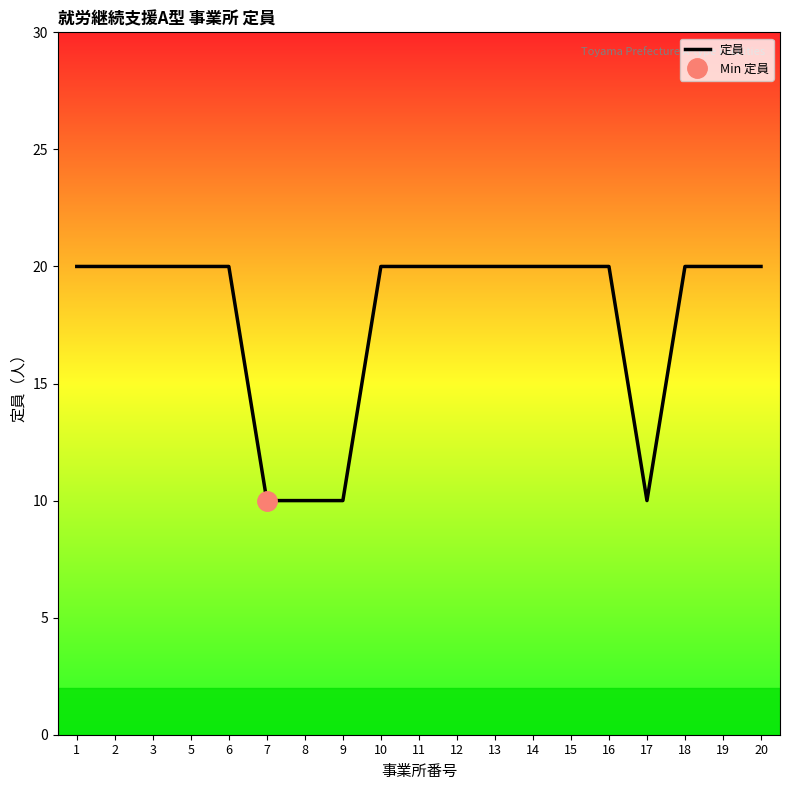

Does the chart have visible grid lines?

No